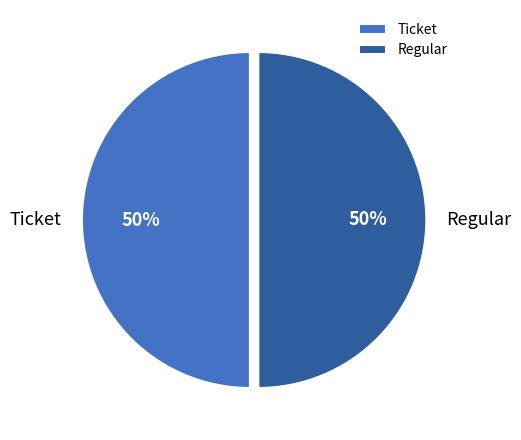

The Regular slice represents 50% of the pie. True or false?

True